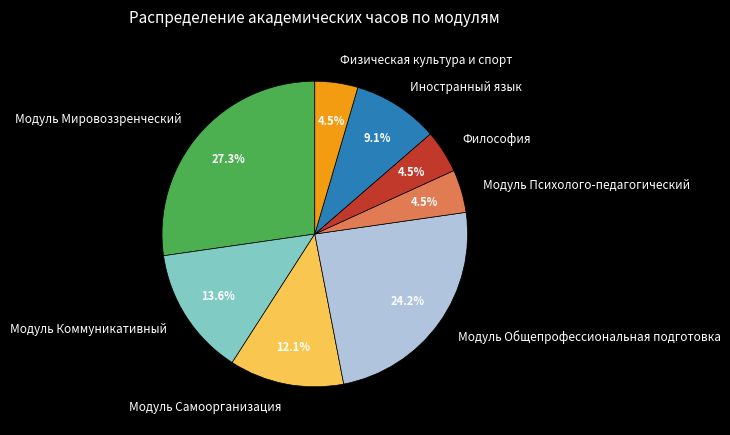

Is Модуль Самоорганизация the majority of the pie?

No